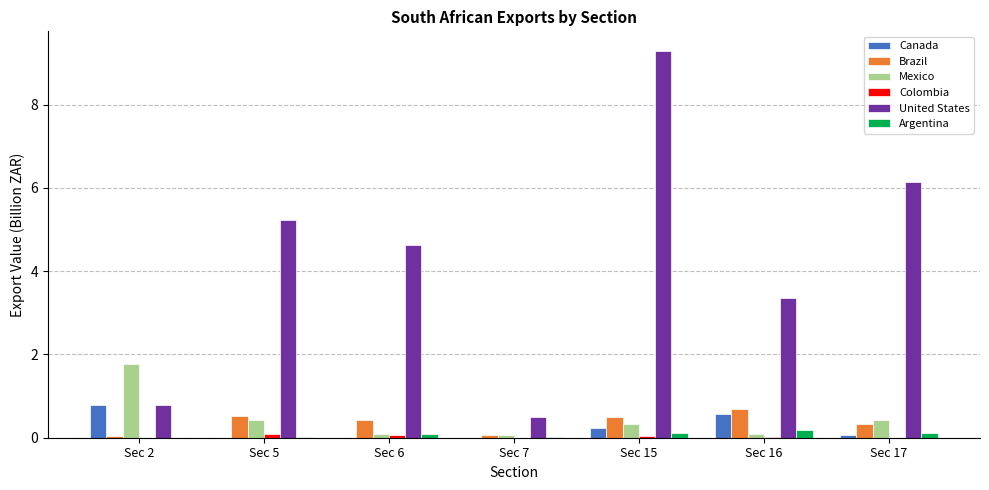

At which category does the chart reach its peak across all series?

Sec 15